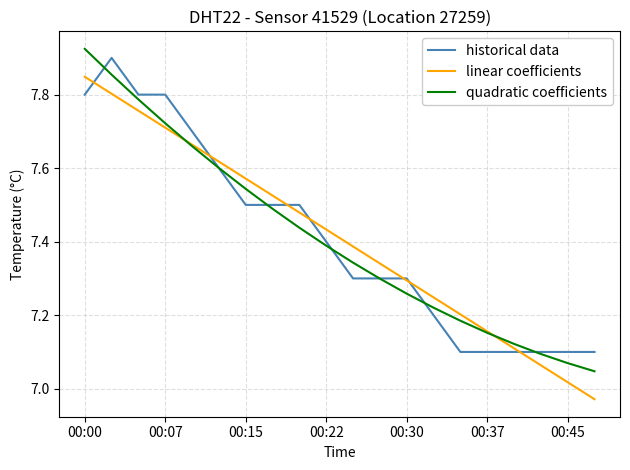

Rank the series by their maximum value, from highest to lowest.

quadratic coefficients, historical data, linear coefficients